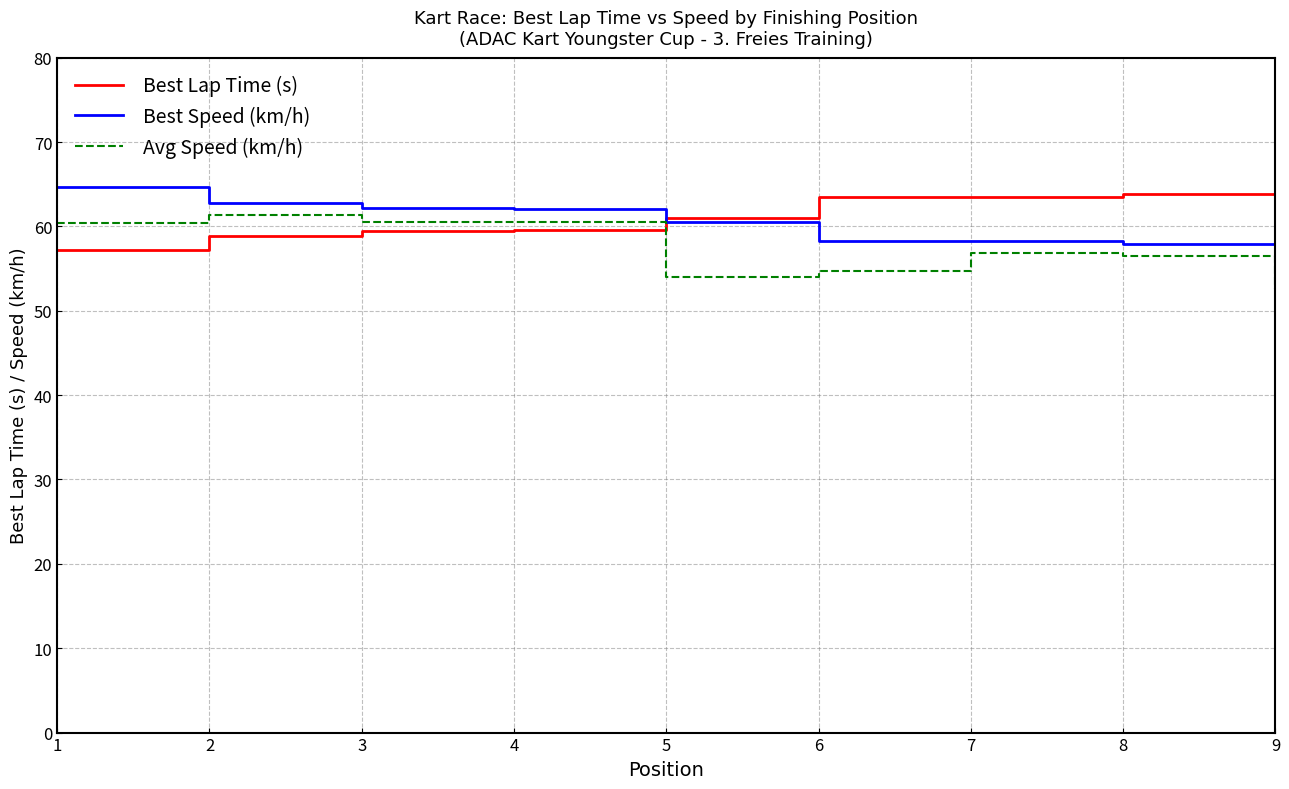

Count the number of data series in this chart.

3